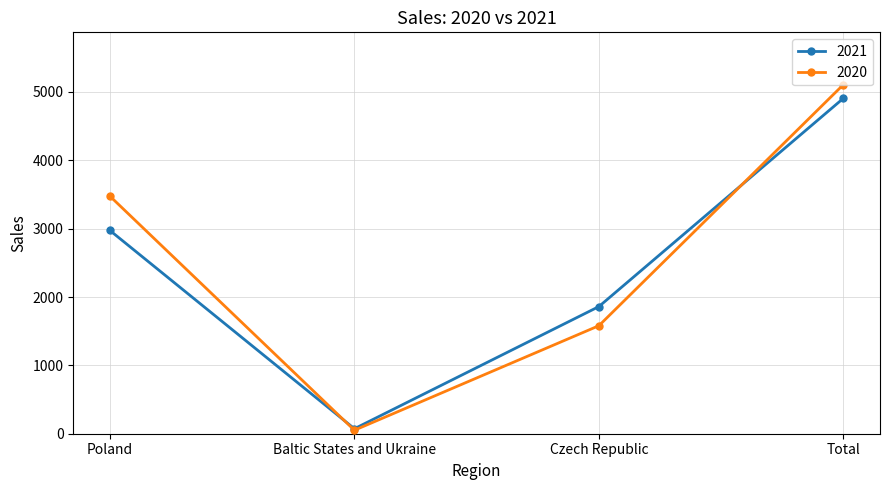

What are all the series names shown in the legend?

2021, 2020